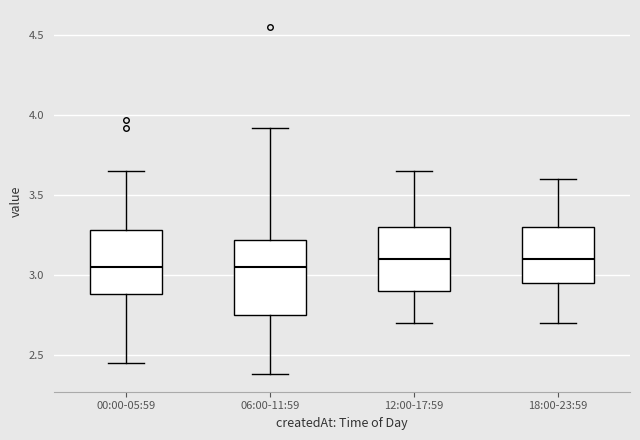

Reading left to right, transcribe this box plot: for each box, give where its median line is, the range the box spans, and where its two whiskers end, as read against the y-axis. The values are not printed on the chart, so give them approximately, as read against the axis.

00:00-05:59: median 3.05, box 2.90 to 3.30, whiskers 2.45 to 3.65
06:00-11:59: median 3.05, box 2.75 to 3.20, whiskers 2.40 to 3.90
12:00-17:59: median 3.10, box 2.90 to 3.30, whiskers 2.70 to 3.65
18:00-23:59: median 3.10, box 2.95 to 3.30, whiskers 2.70 to 3.60